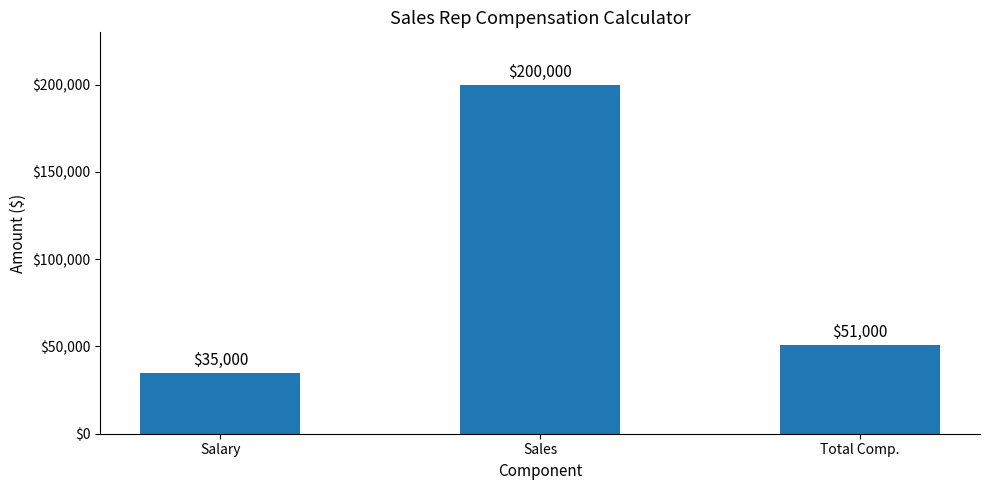

Where is the data nearest to the value 117500?

Total Comp.